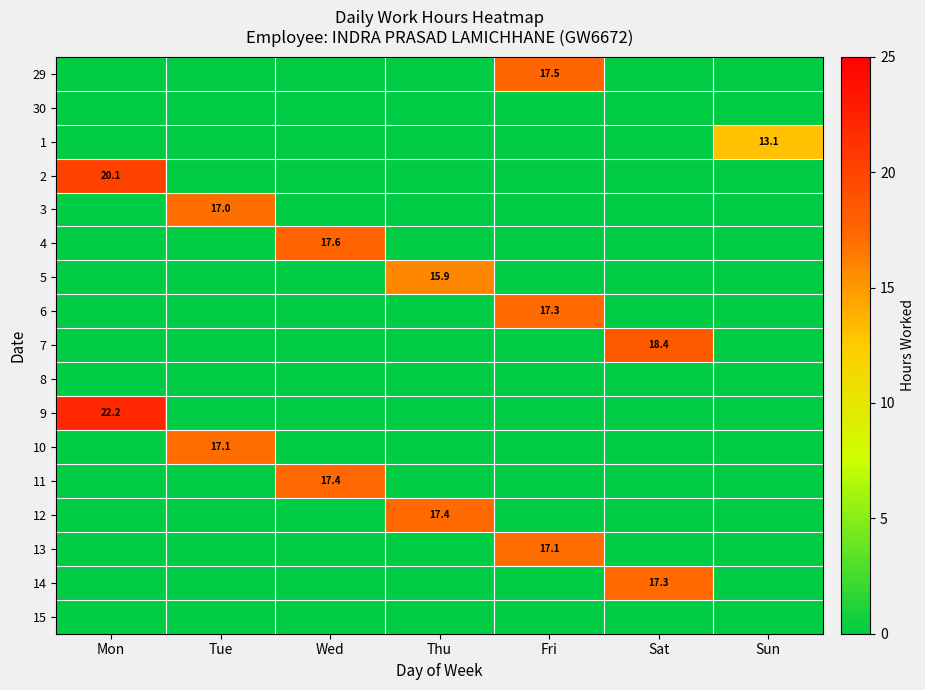

At which category does the chart reach its peak across all series?

Mon